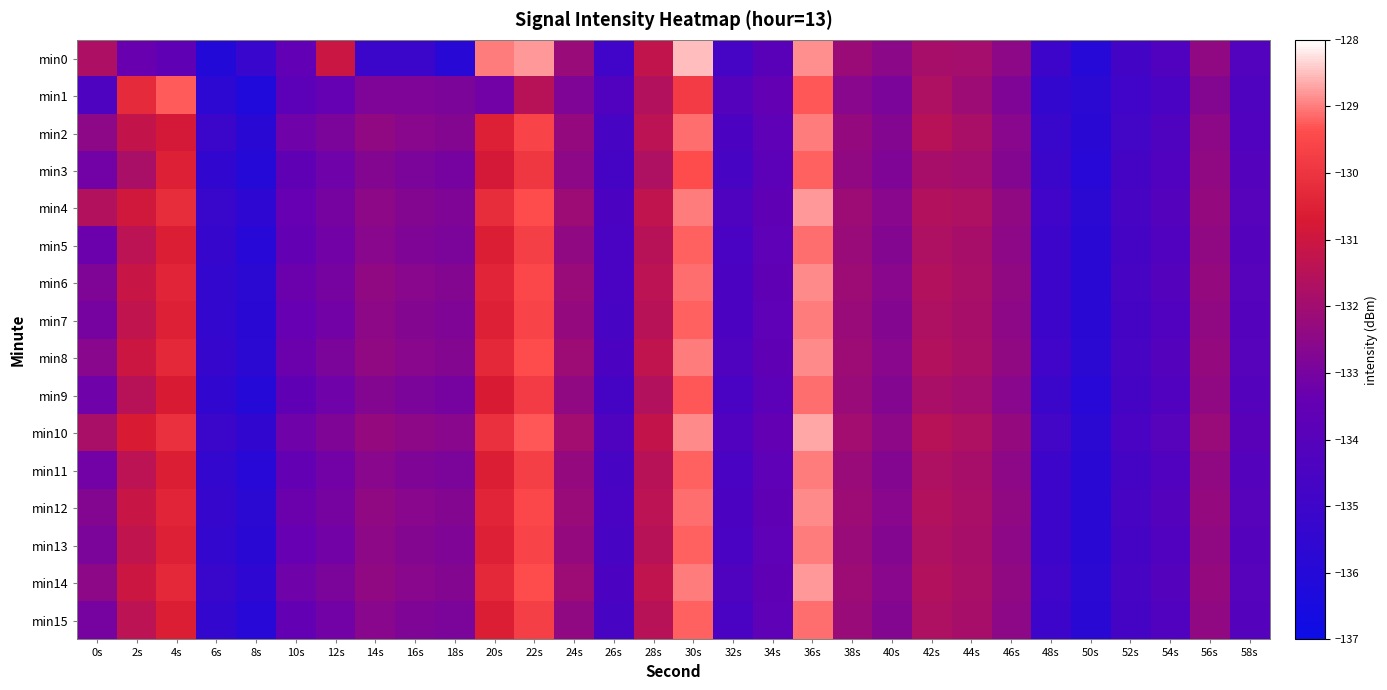

What is the difference between the highest and lowest values at 10s?

0.6